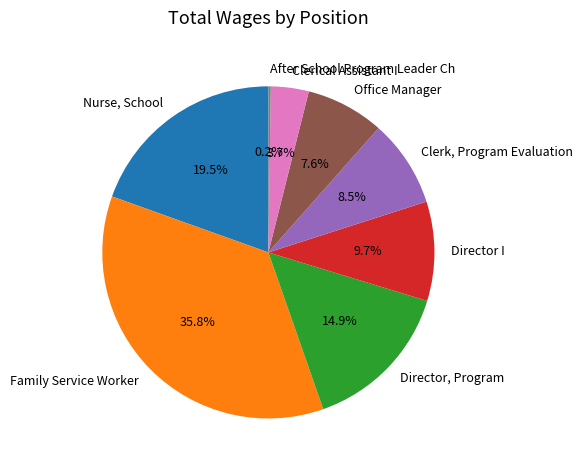

Do Family Service Worker and Clerical Assistant I together represent more than half of the pie?

No